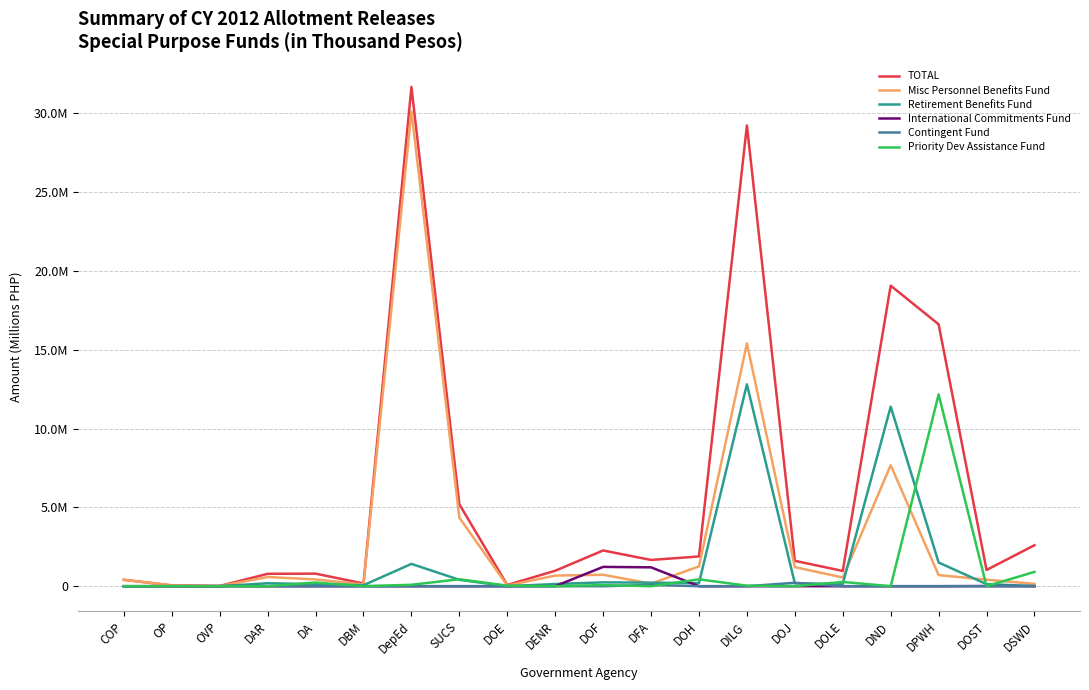

Is the value of International Commitments Fund at DOLE greater than the value of Retirement Benefits Fund at DFA?

No